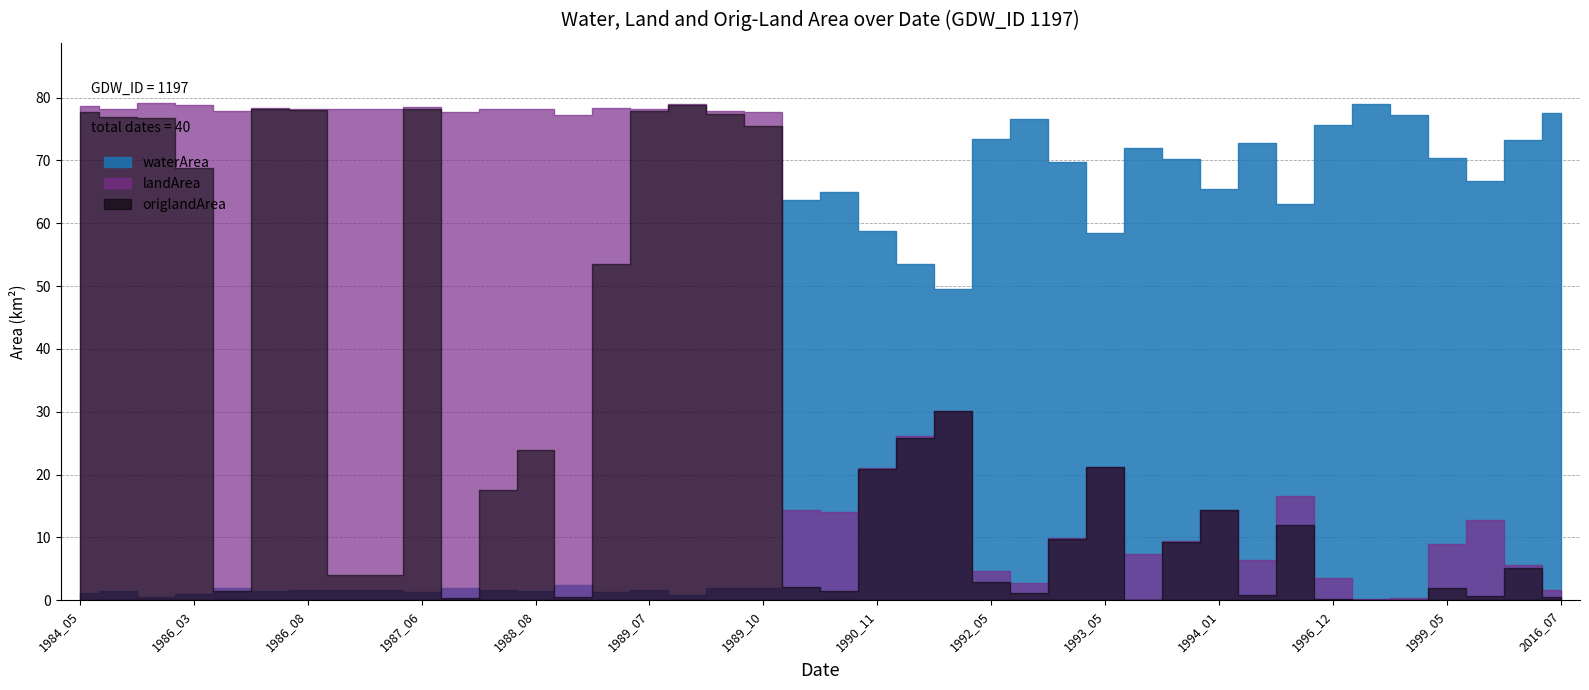

What is the spread (max minus min) of values at 1987_01?

76.5